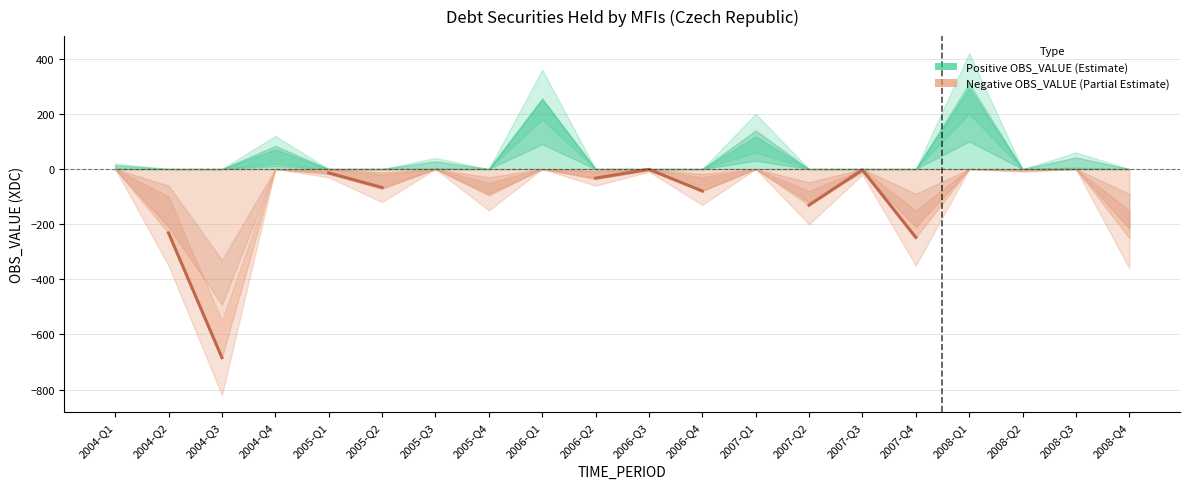

What is the value of the Negative OBS_VALUE (Partial Estimate) point at the 14th from the left?

-131.0